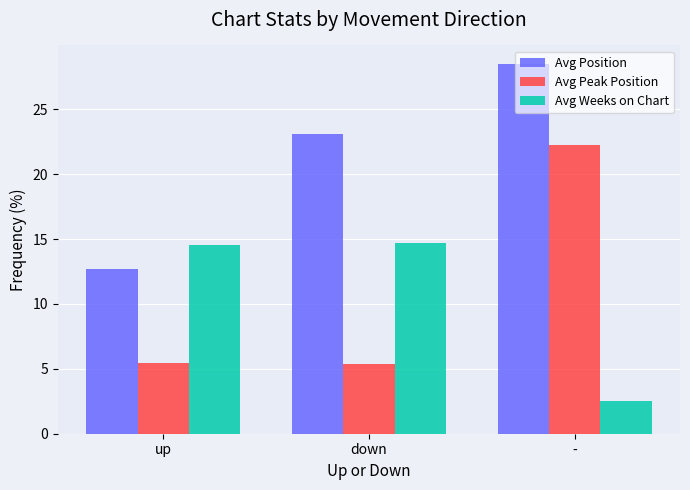

At which label is Avg Weeks on Chart closest to 8?

-